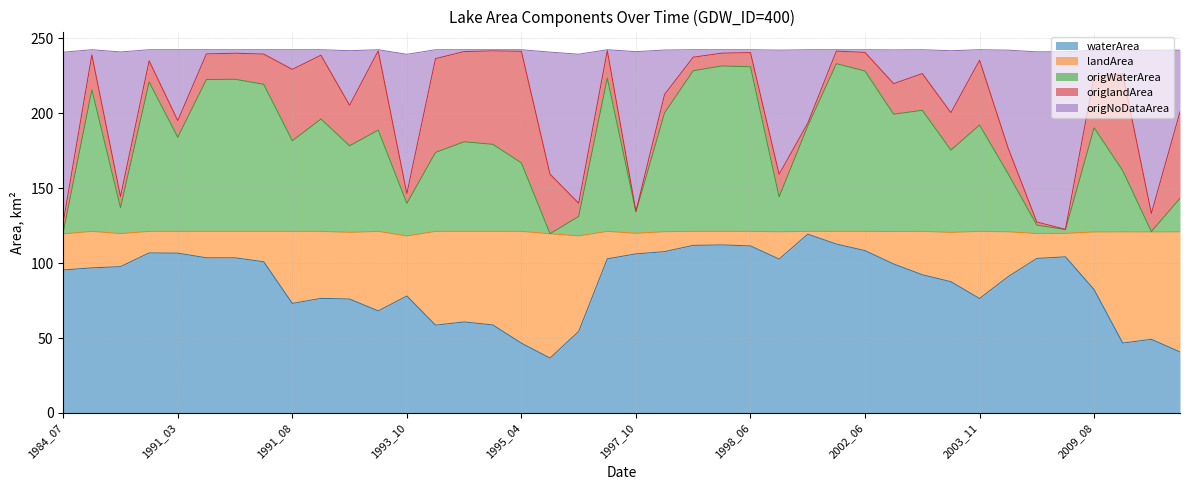

What is the total value across all series at 1991_08?

242.2